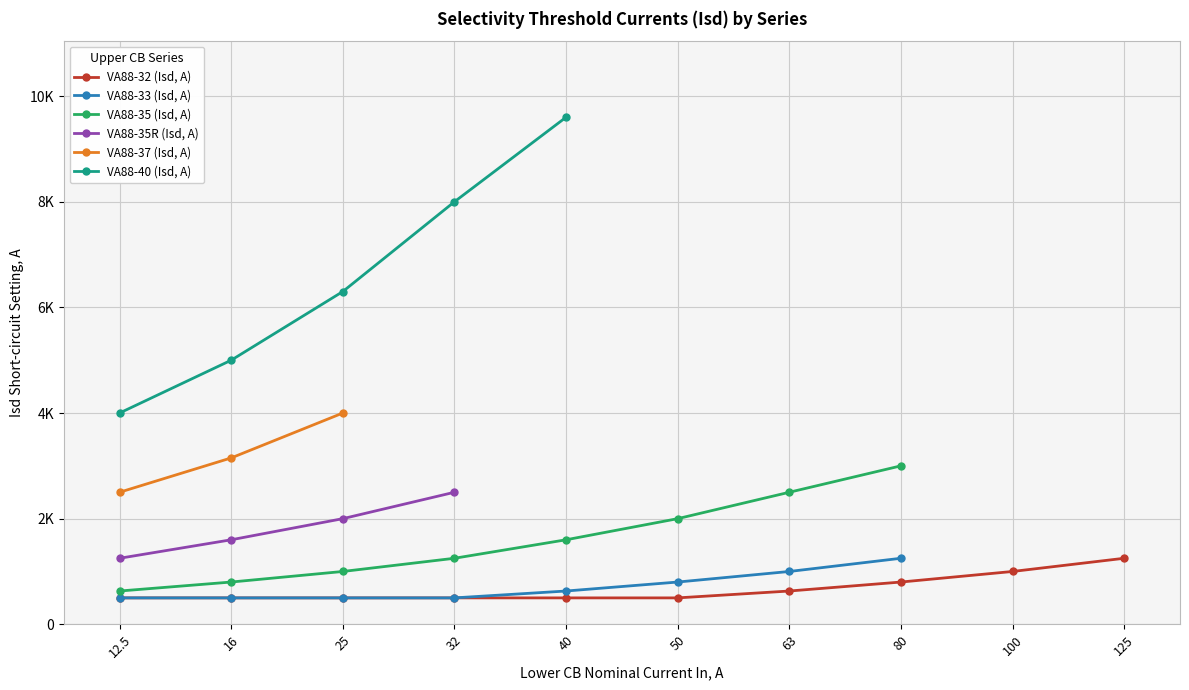

What is the label of the 3rd point from the left?

25